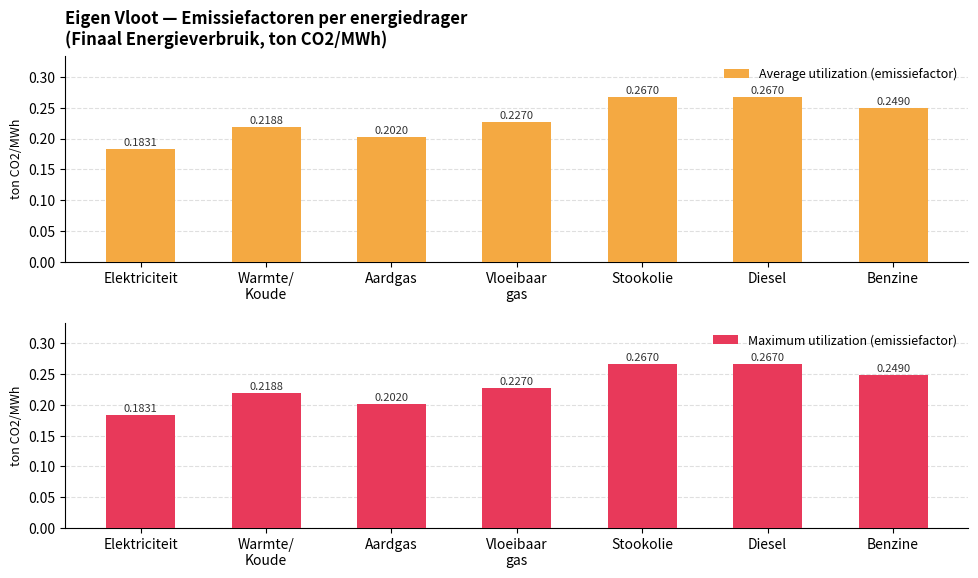

What is the difference between the second highest and second lowest values in the Maximum utilization (emissiefactor) series?

0.1